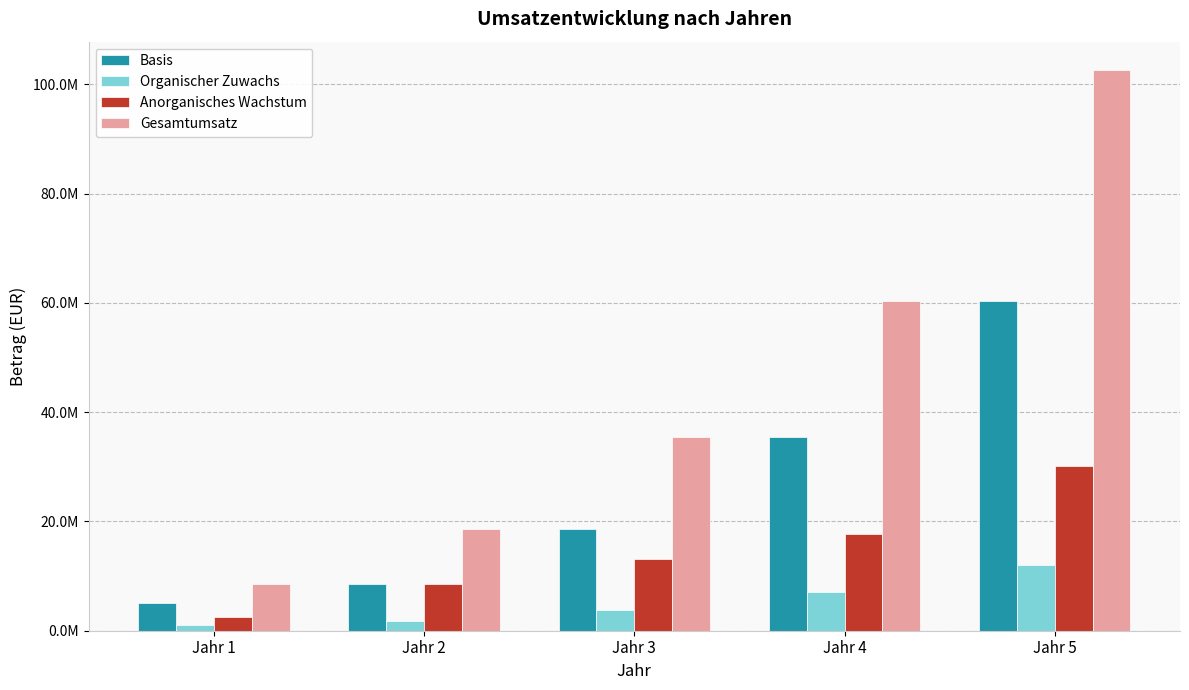

Are the bars grouped side by side (vs. stacked)?

Yes